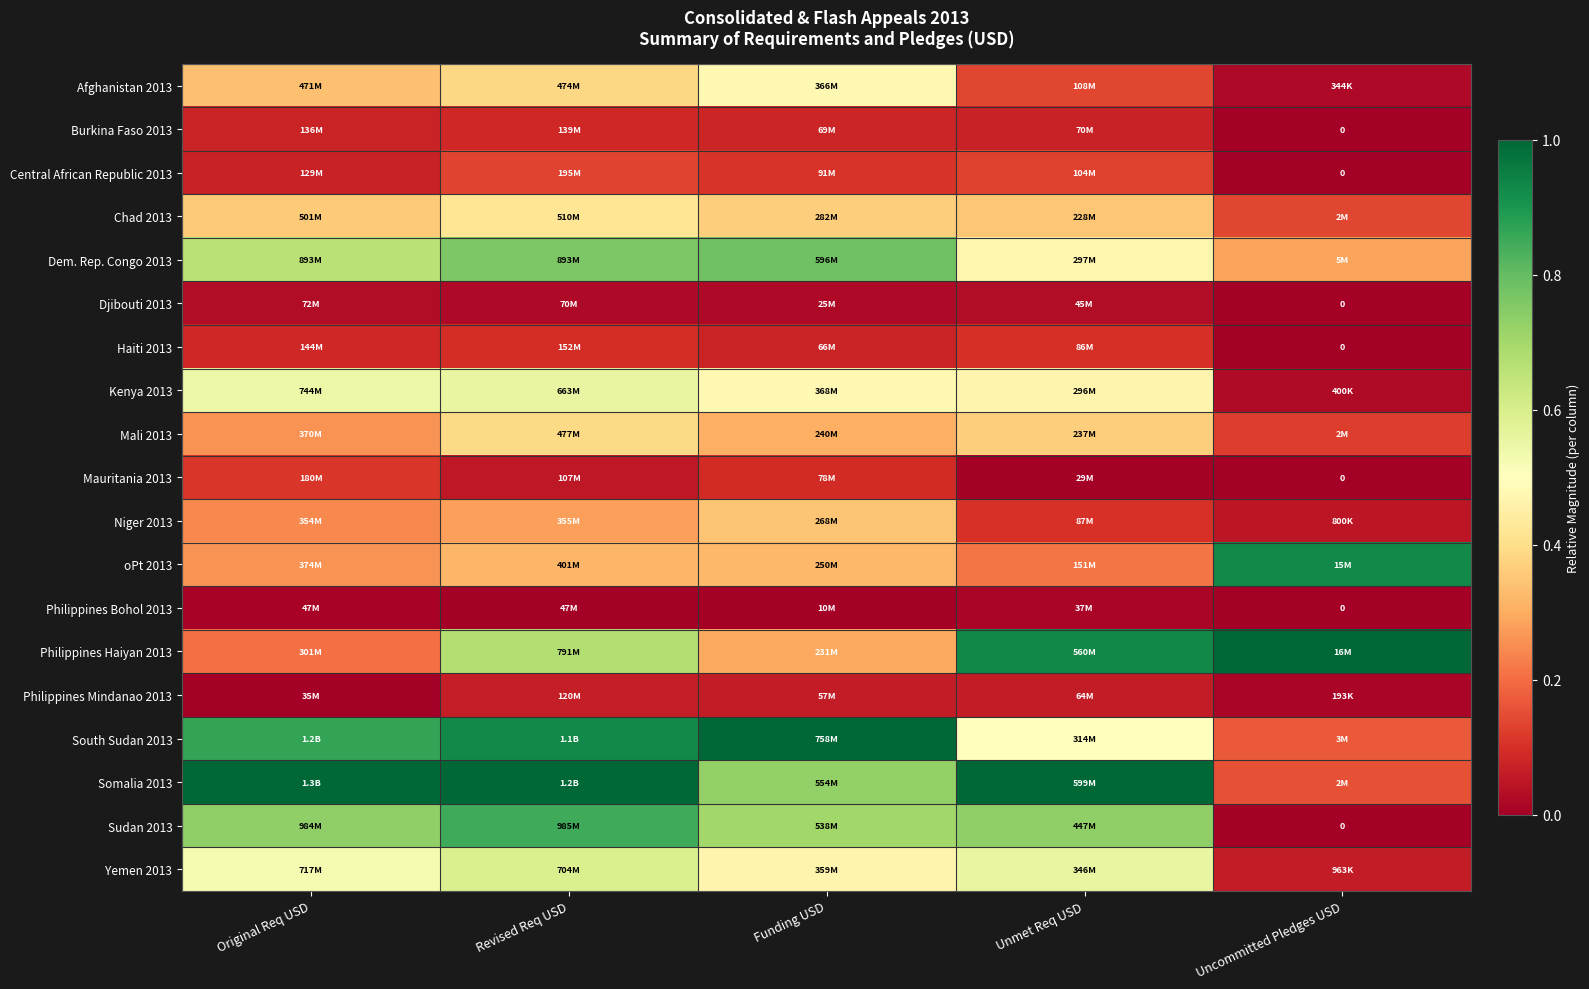

Read the oPt 2013 value at Funding USD.

0.3